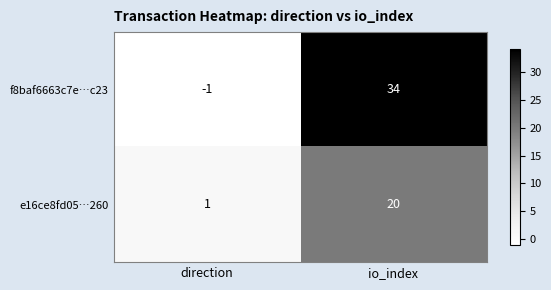

The value of f8baf6663c7e…c23 at direction is -1. True or false?

True